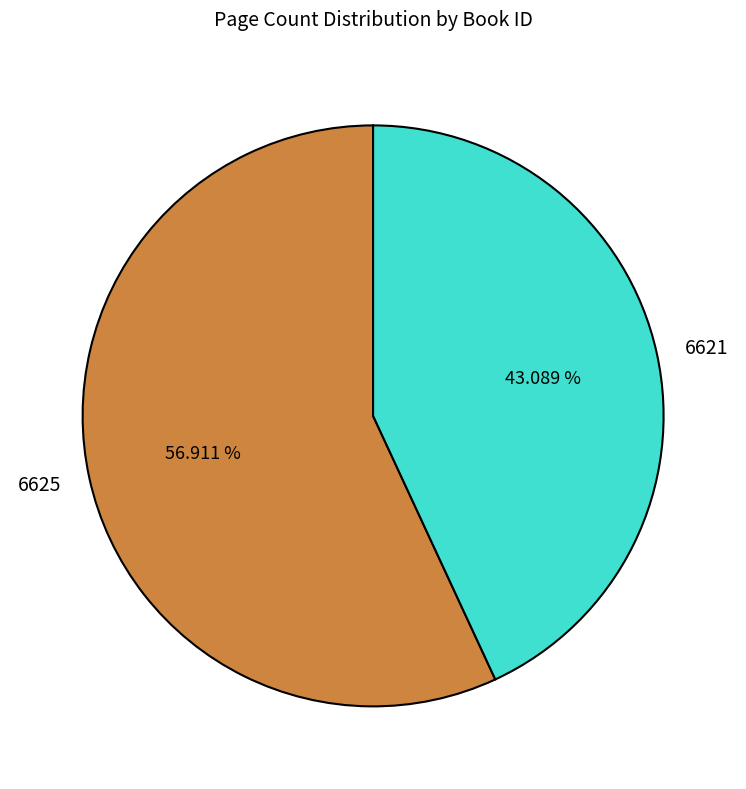

How much of the chart is everything except 6621?

56.9%